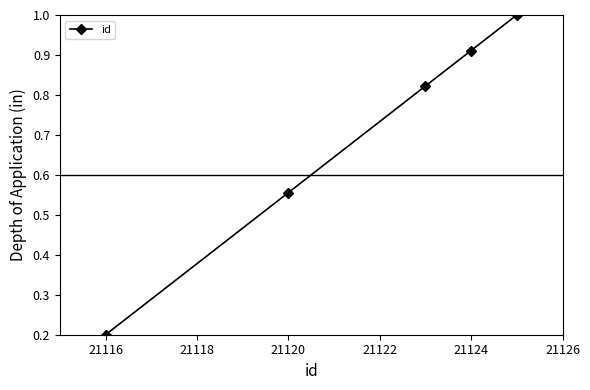

What is the greatest value displayed?

1.0